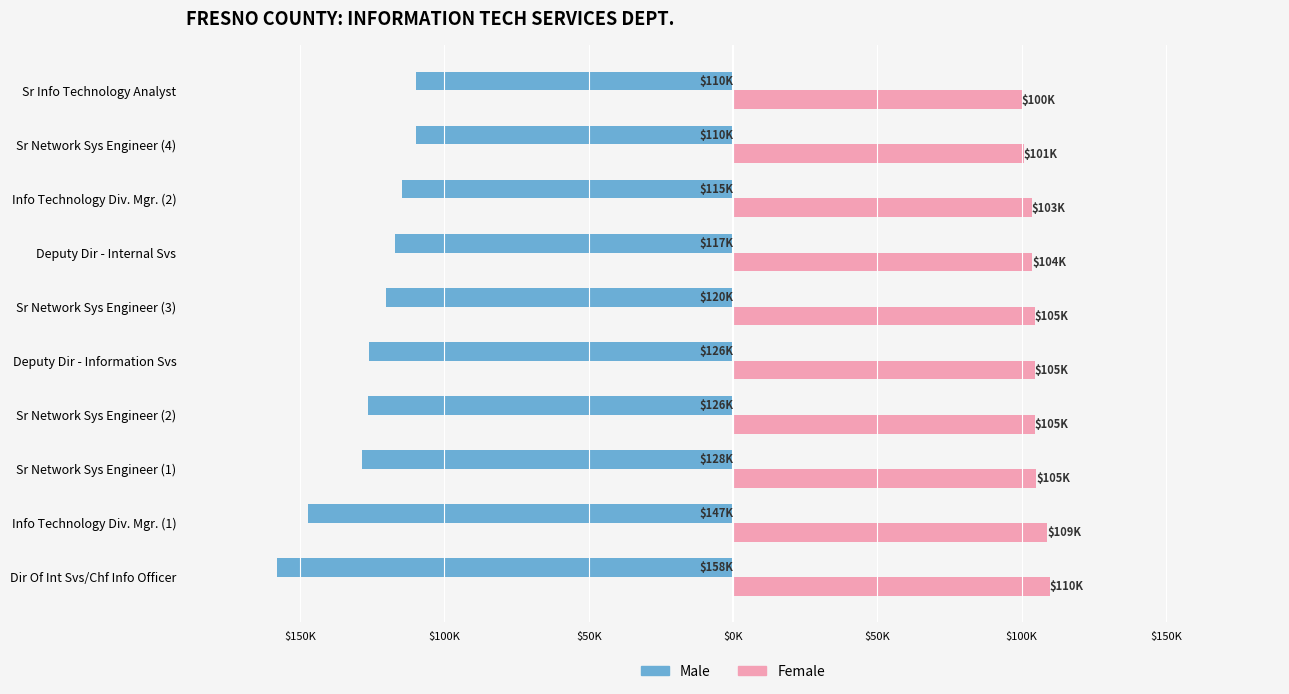

What is the difference between the maximum and minimum values in the Female series?

9691